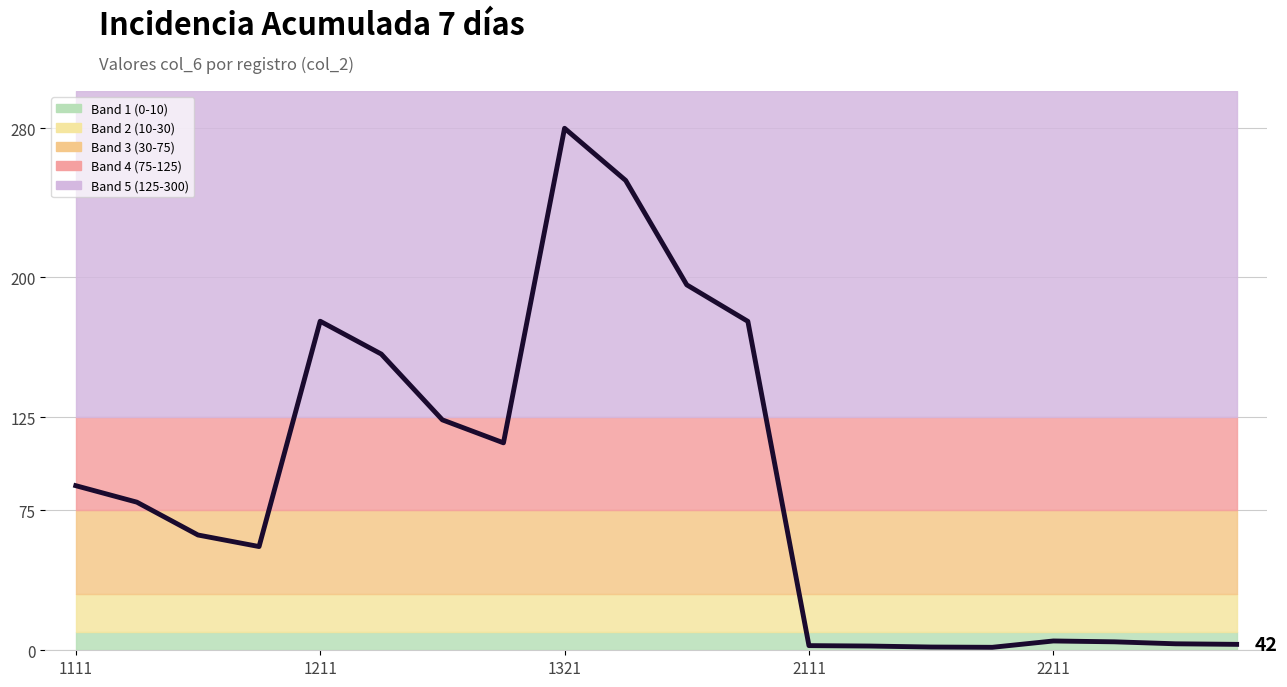

How many interior local valleys (lower than both neighbors) does the data have?

3